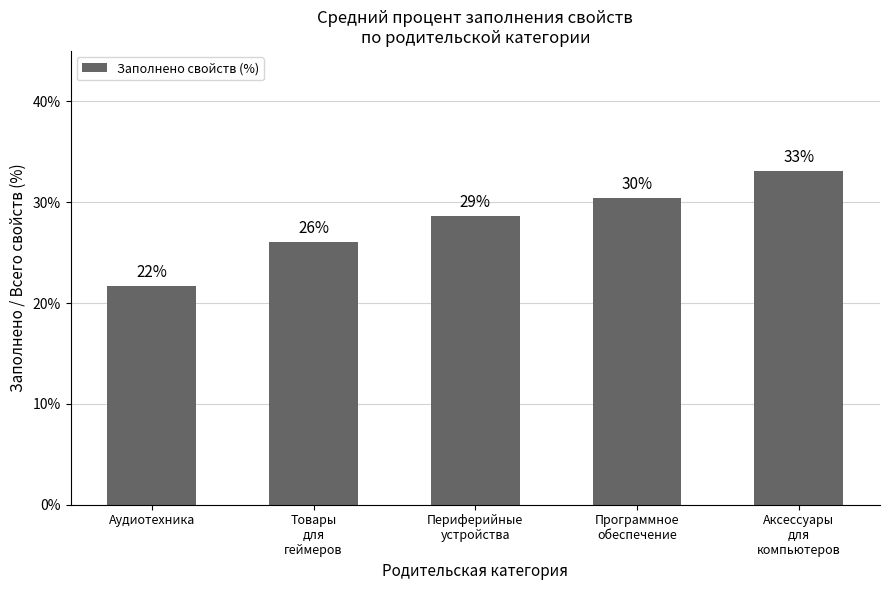

Are the bars horizontal?

No